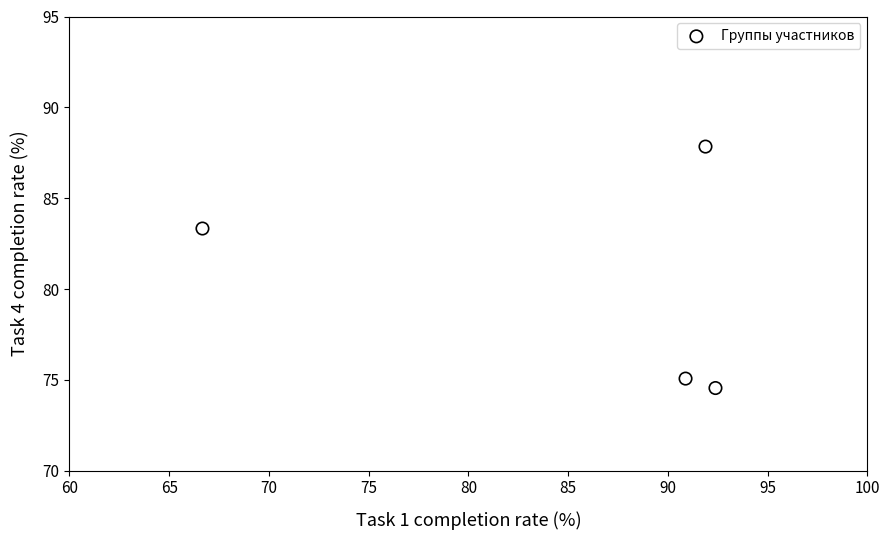

What is the range of Y values (max minus min)?

13.3